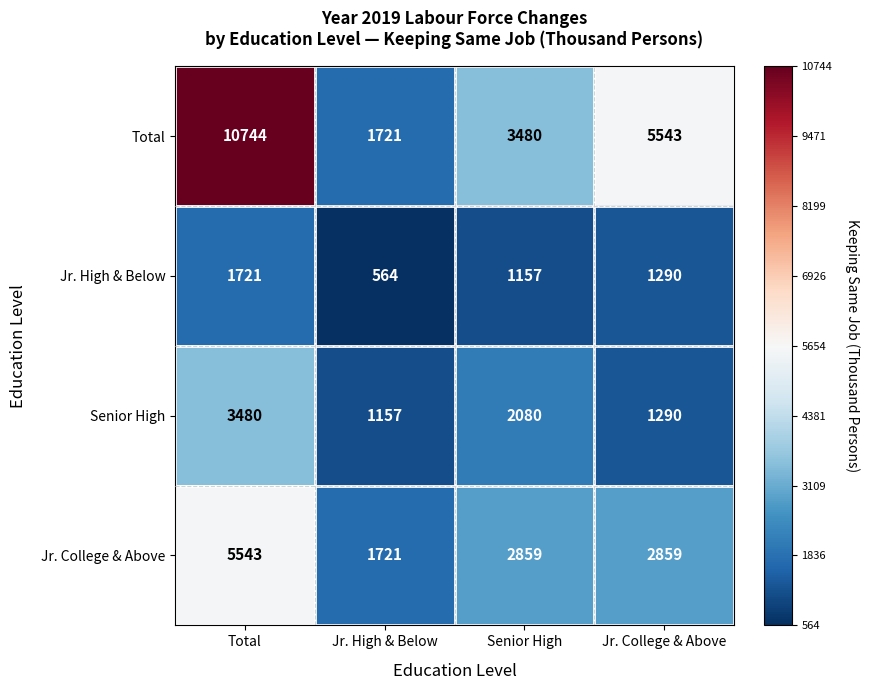

What is the sum of all Jr. High & Below values?

4732